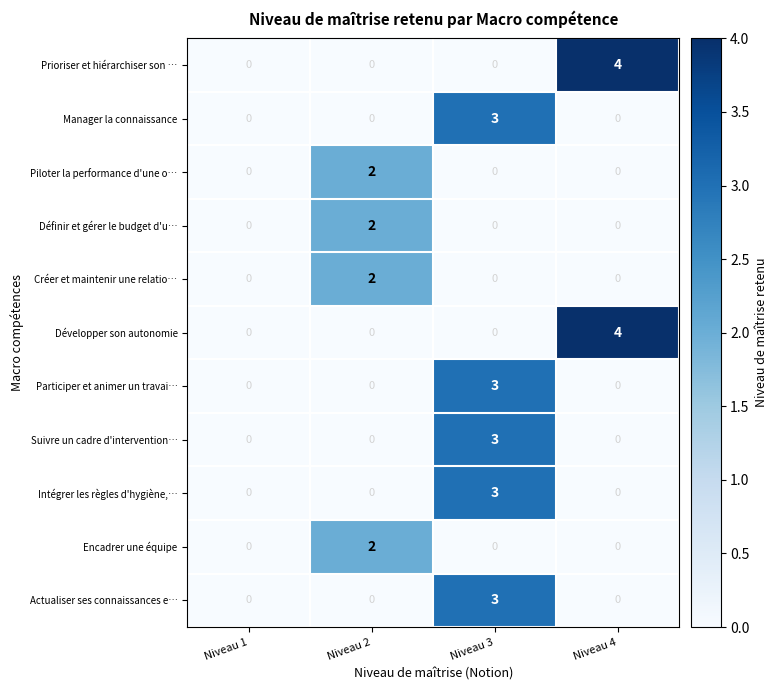

At which category is the sum across all series the highest?

Niveau 3